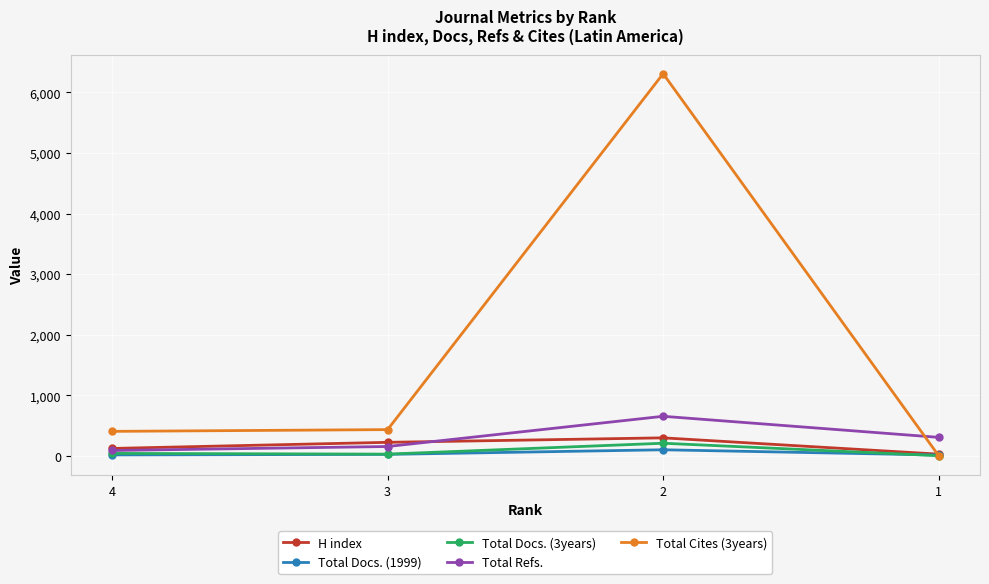

Where is the first local minimum for Total Docs. (3years)?

3